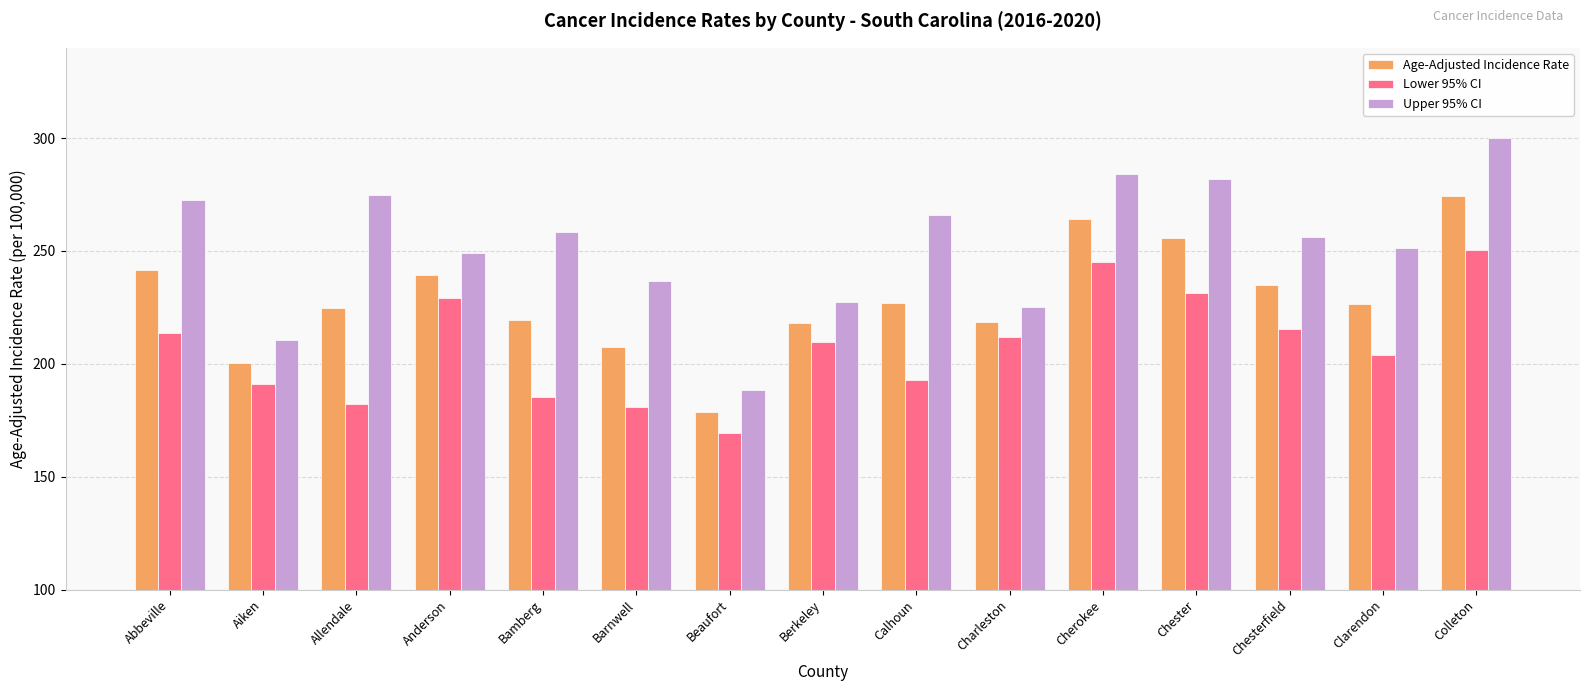

What is the average value of the Upper 95% CI series?

252.2